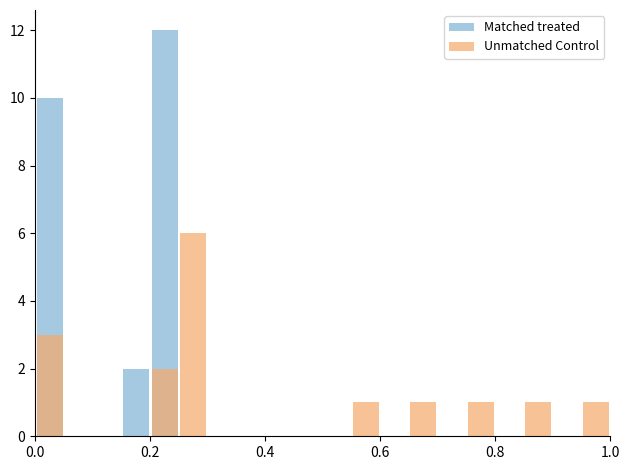

Reading right to left, transcribe all the data shown in this chart.

Matched treated: 0	0	0	0	0	0	0	0	0	0	0	0	0	0	0	12	2	0	0	10
Unmatched Control: 1	0	1	0	1	0	1	0	1	0	0	0	0	0	6	2	0	0	0	3